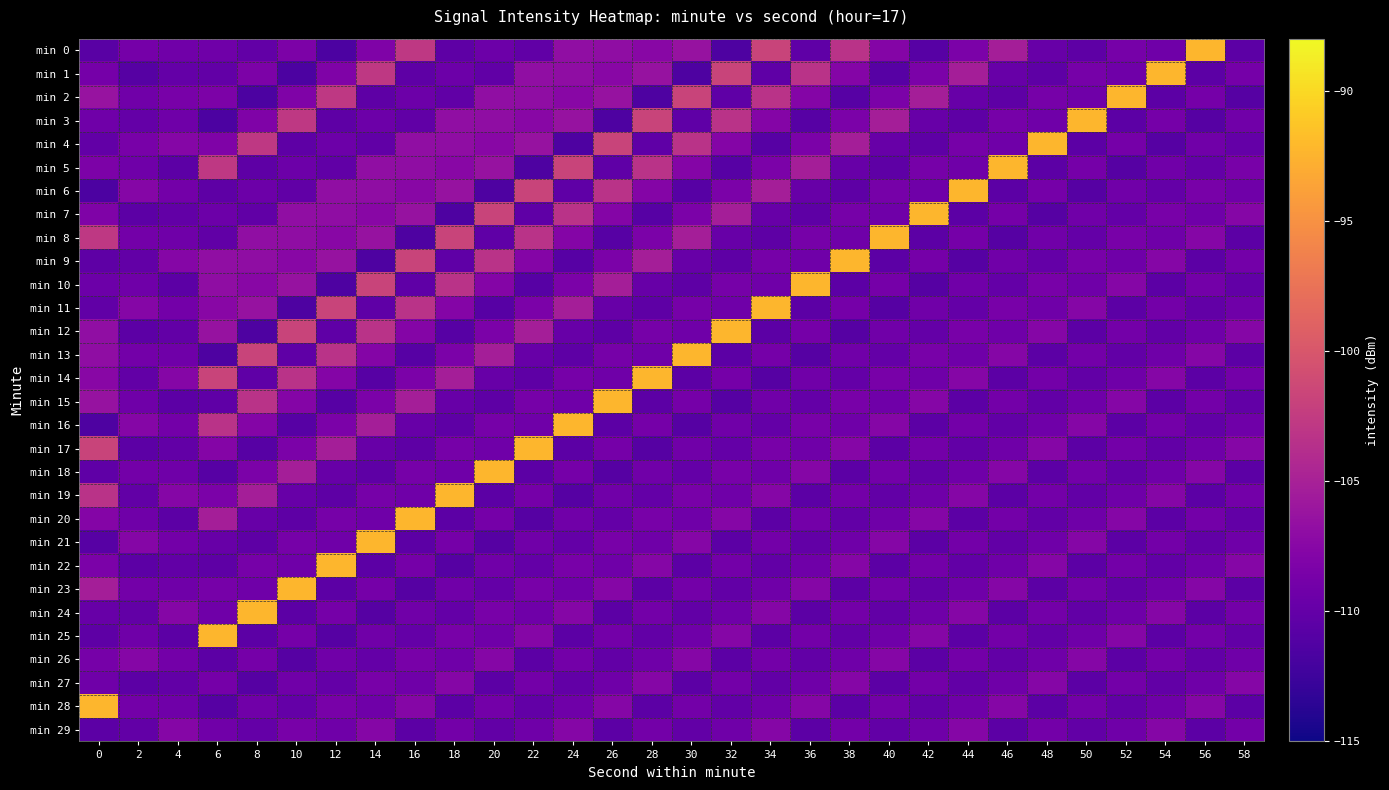

At which category does the chart reach its minimum across all series?

12